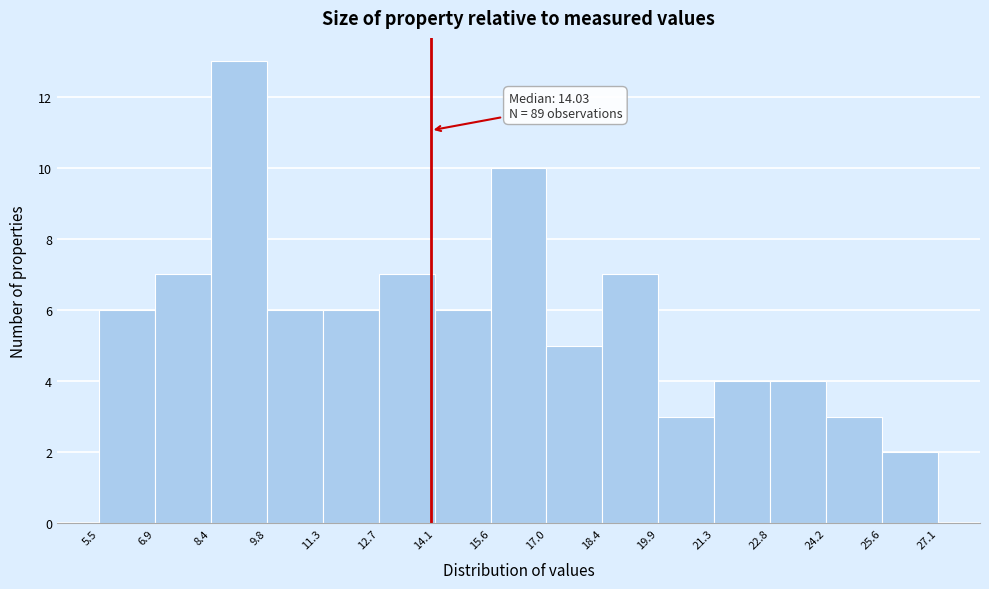

Which range on the x-axis has the tallest bar?

8.4 to 9.8